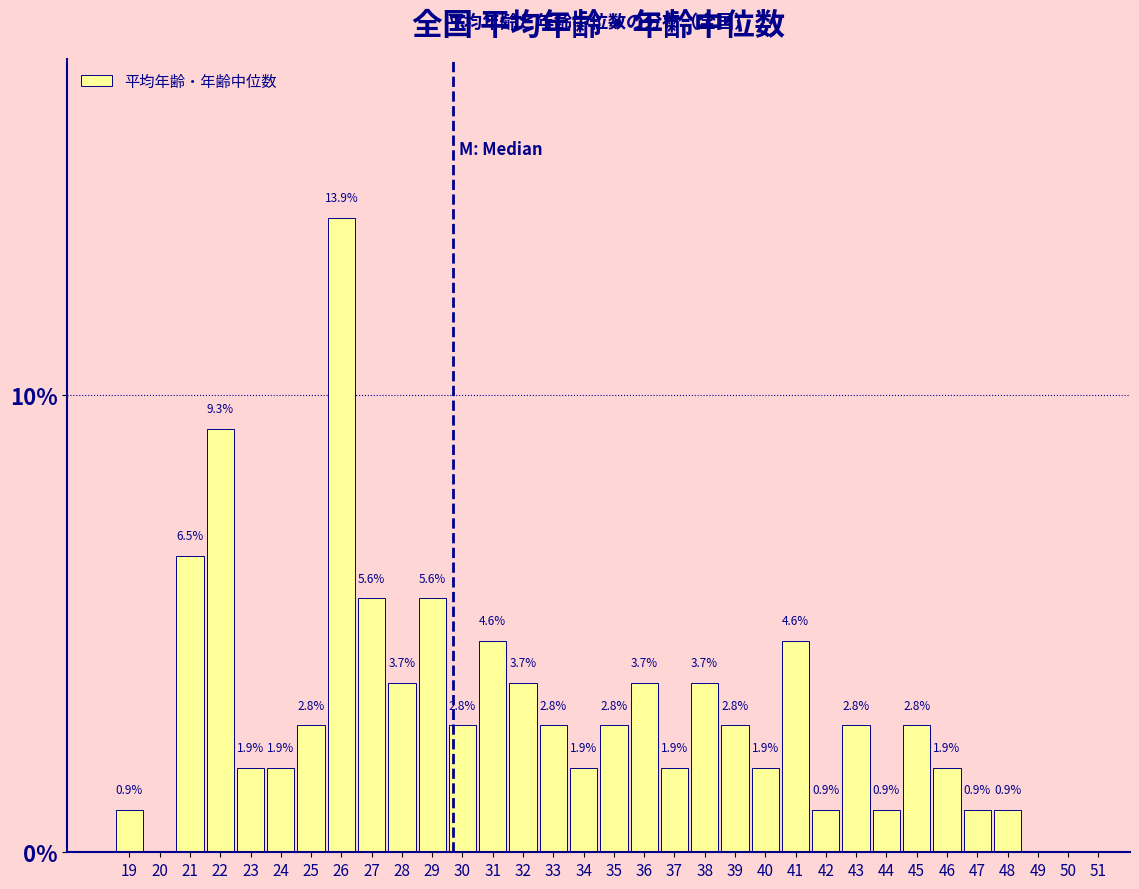

Reading left to right, what are all the values shown in this chart?

19=0.9	20=0.0	21=6.5	22=9.3	23=1.9	24=1.9	25=2.8	26=13.9	27=5.6	28=3.7	29=5.6	30=2.8	31=4.6	32=3.7	33=2.8	34=1.9	35=2.8	36=3.7	37=1.9	38=3.7	39=2.8	40=1.9	41=4.6	42=0.9	43=2.8	44=0.9	45=2.8	46=1.9	47=0.9	48=0.9	49=0.0	50=0.0